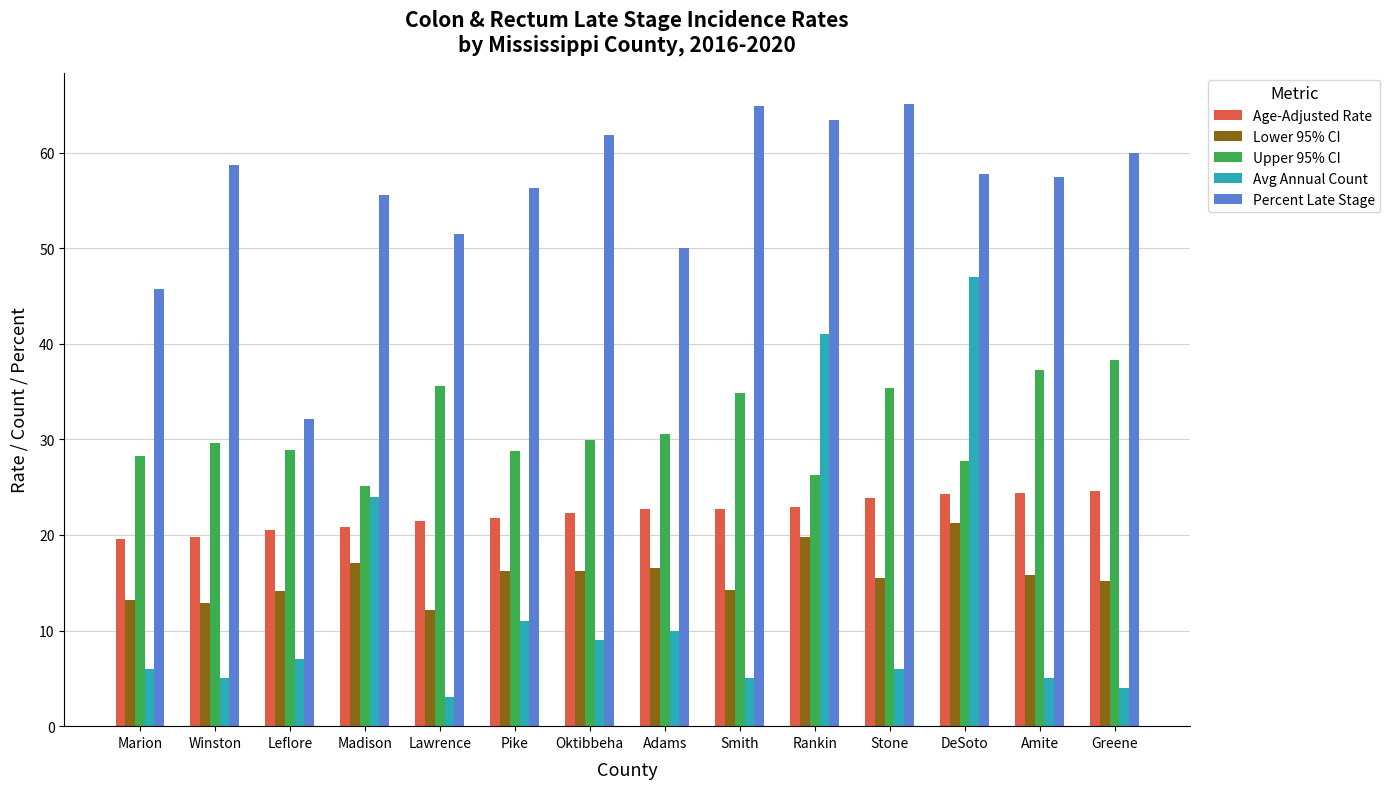

What is the label of the 12th bar from the left?

DeSoto